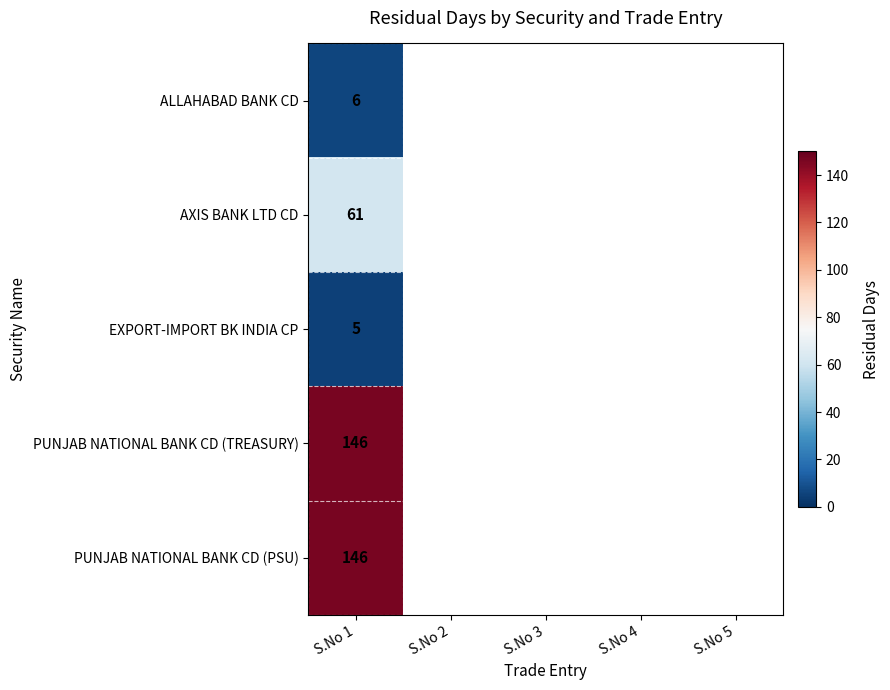

At how many categories does at least one series exceed 15?

1